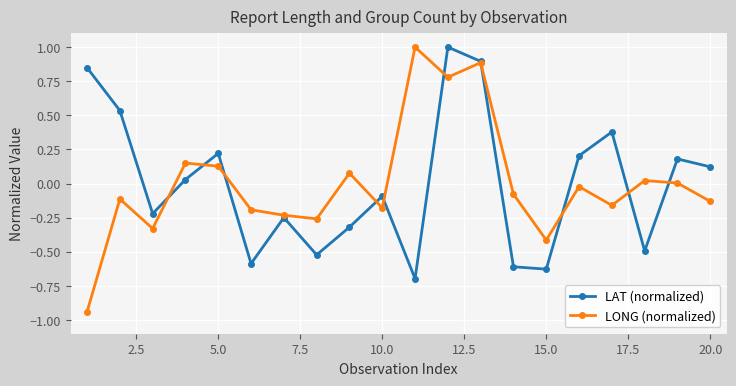

In LAT (normalized), how many points are lower than both neighbors (excluding endpoints)?

6